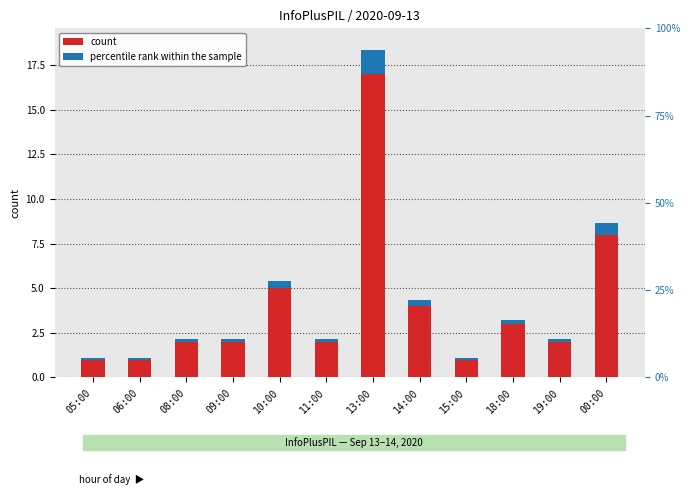

Reading left to right, extract all data points from this chart.

count: 1.0	1.0	2.0	2.0	5.0	2.0	17.0	4.0	1.0	3.0	2.0	8.0
percentile rank within the sample: 0.1	0.1	0.2	0.2	0.4	0.2	1.4	0.3	0.1	0.2	0.2	0.6